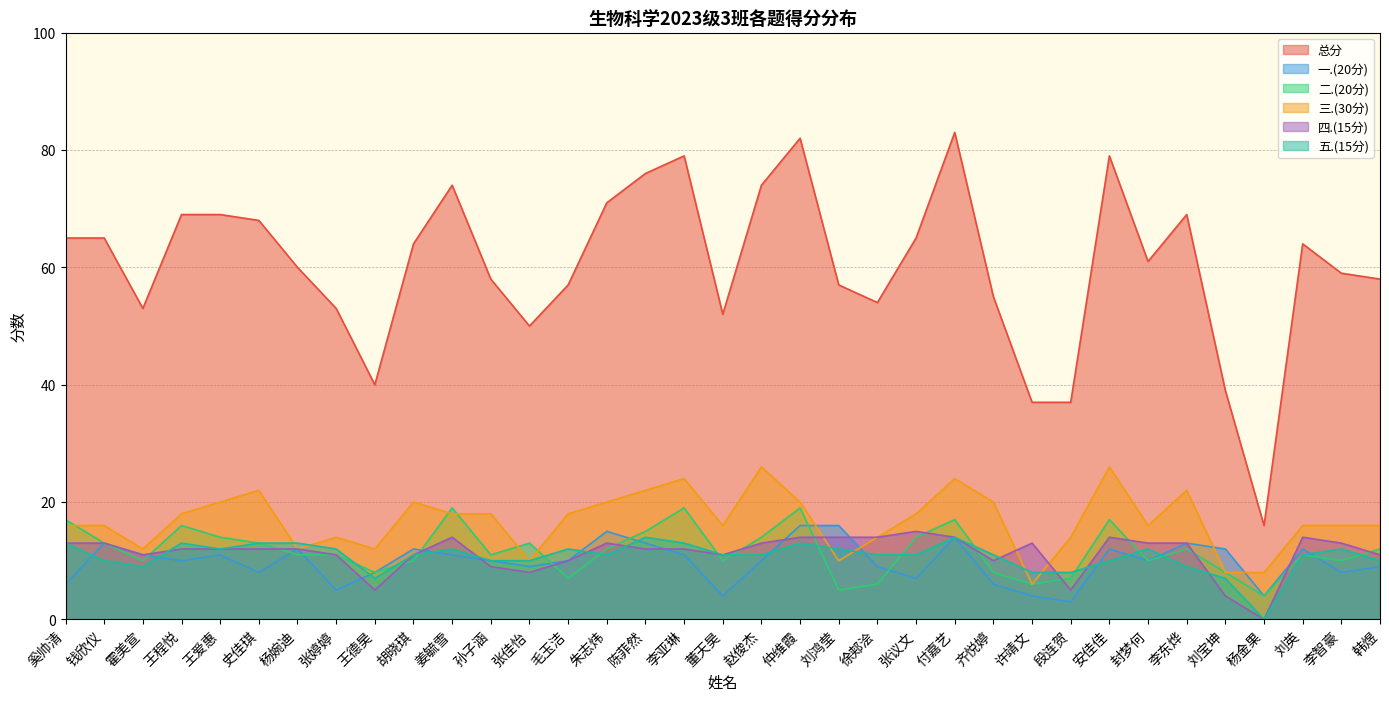

True or false: 总分 has more than 1 interior local peaks.

True